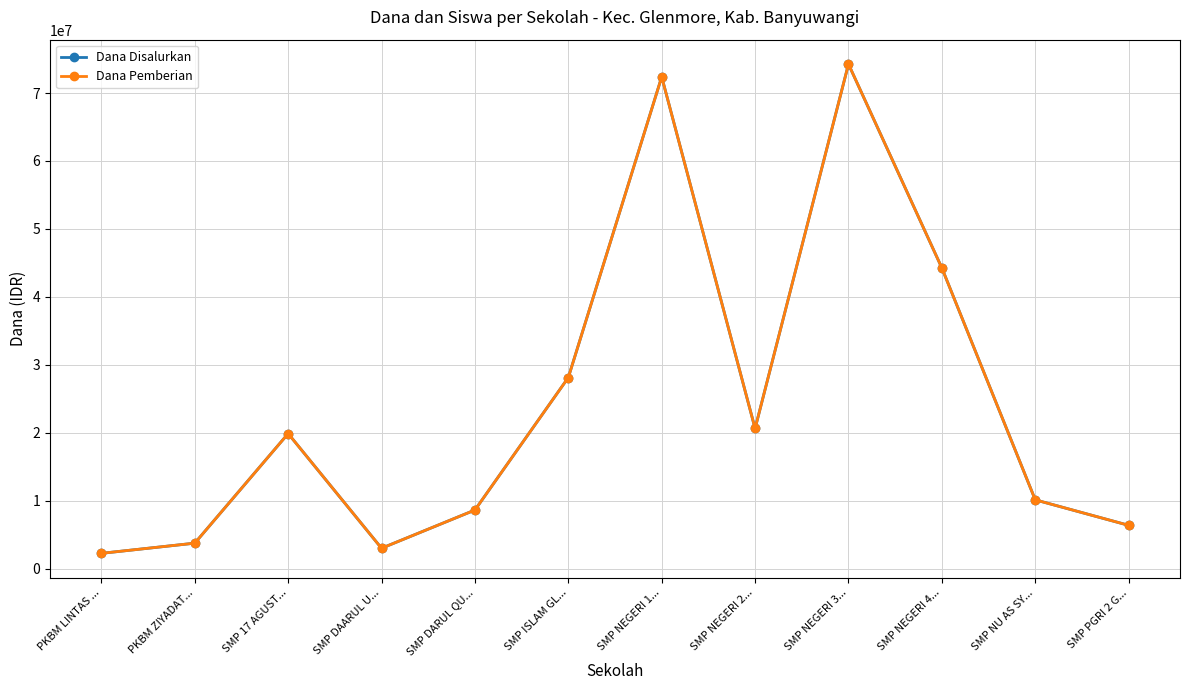

Is this an area chart (filled region under the line)?

No